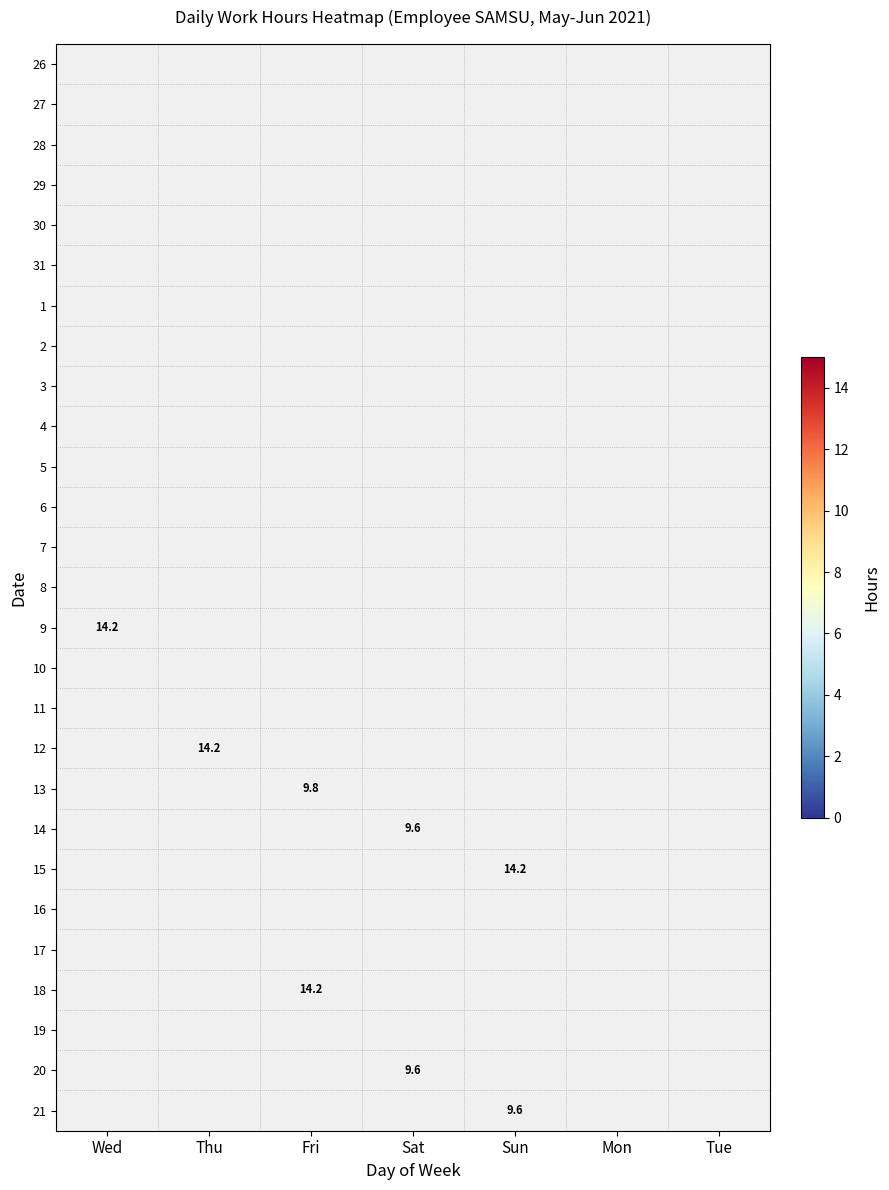

Which has a higher value, Sat or Sun?

Sun